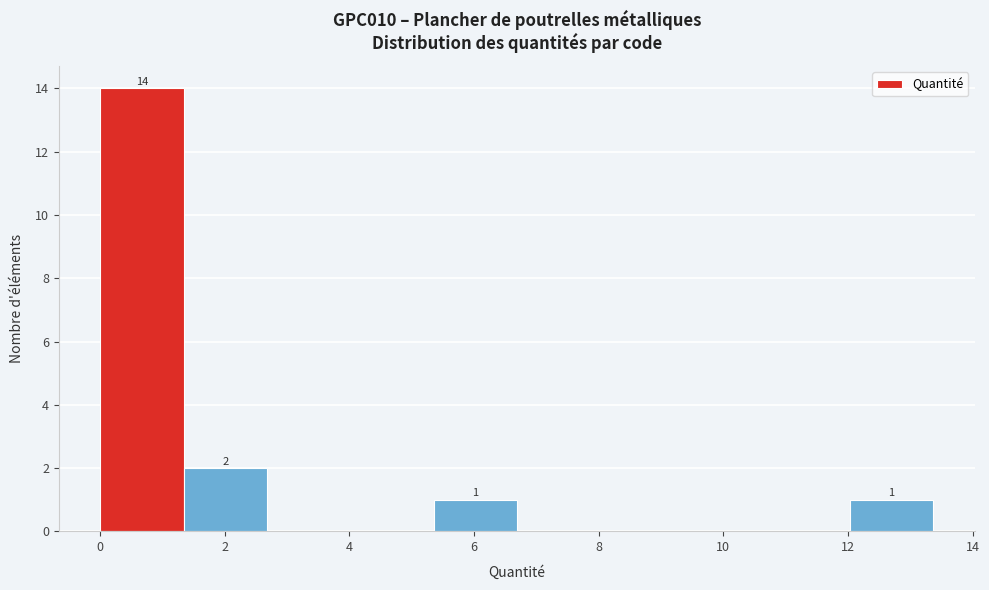

Over which range of the x-axis is the bar tallest?

0.0 to 1.4